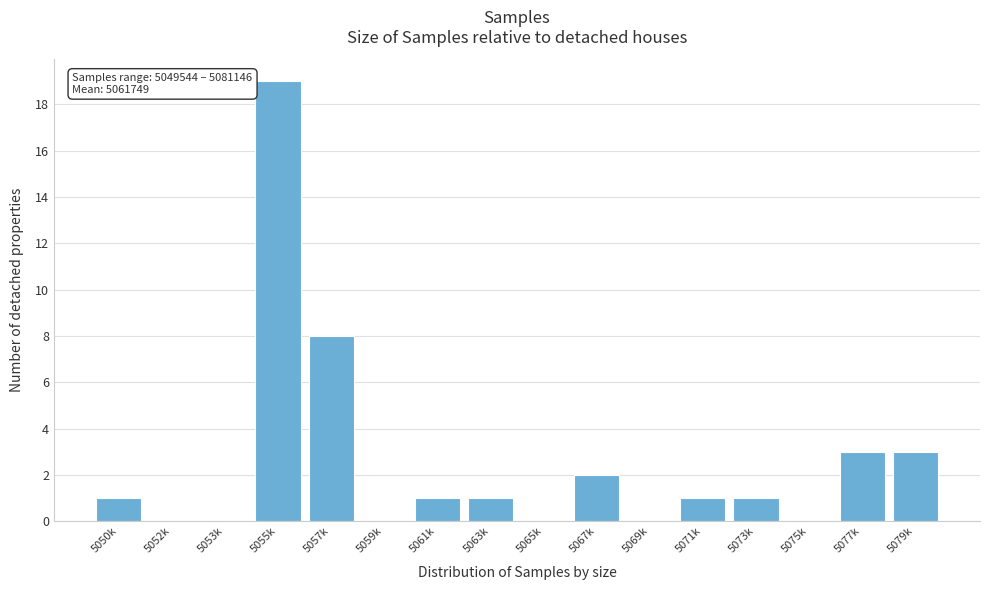

Reading left to right, list all the values displayed in this chart.

5050k=1	5052k=0	5053k=0	5055k=19	5057k=8	5059k=0	5061k=1	5063k=1	5065k=0	5067k=2	5069k=0	5071k=1	5073k=1	5075k=0	5077k=3	5079k=3